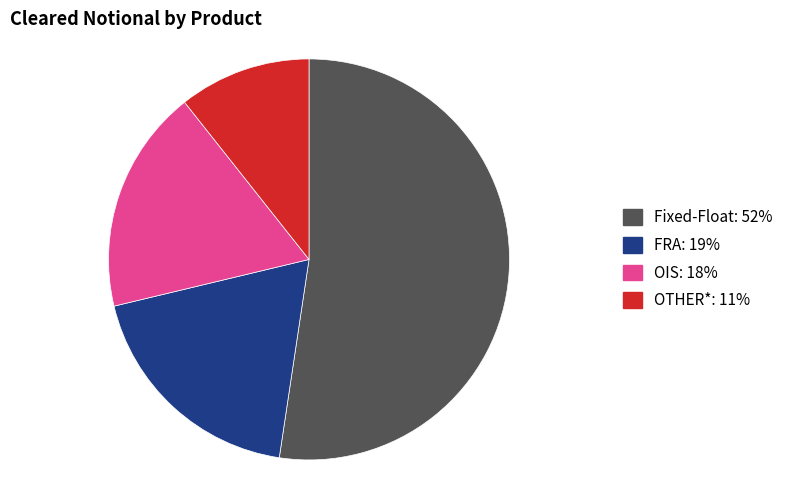

True or false: FRA accounts for 19% of the total.

True